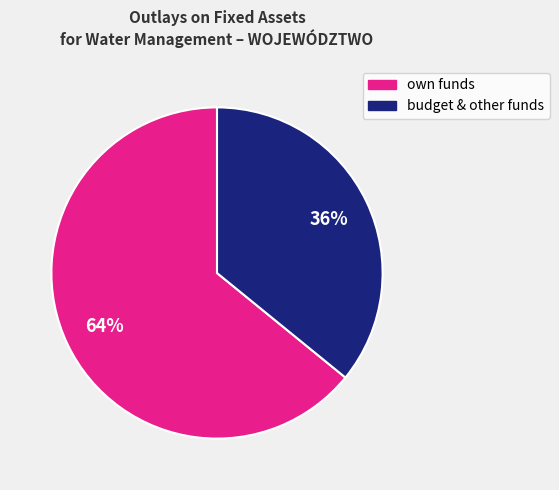

How many segments does this pie chart have?

2